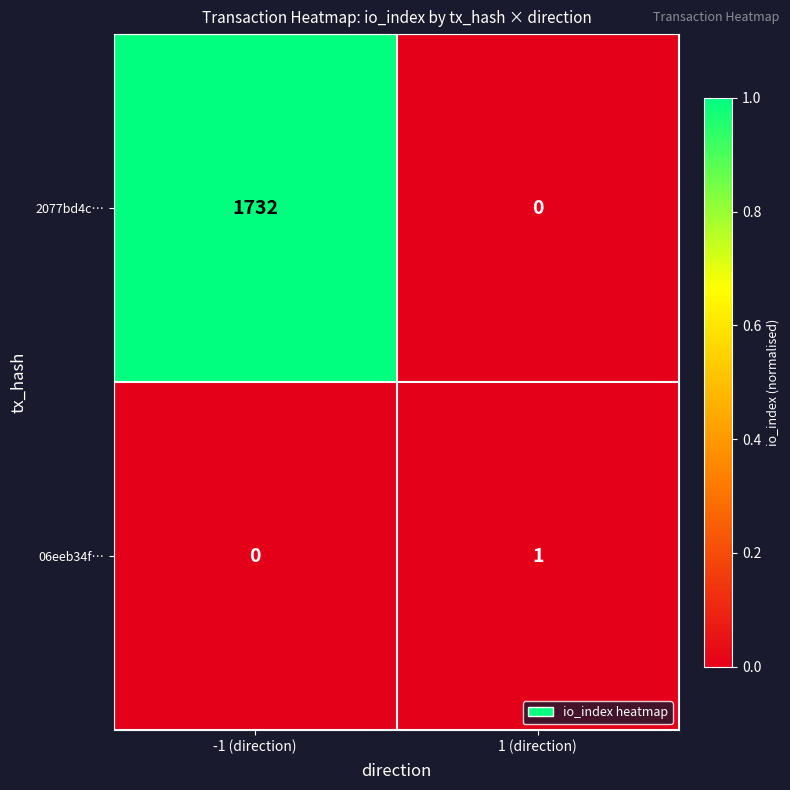

What is the difference between the maximum and minimum values in the 2077bd4c… series?

1732